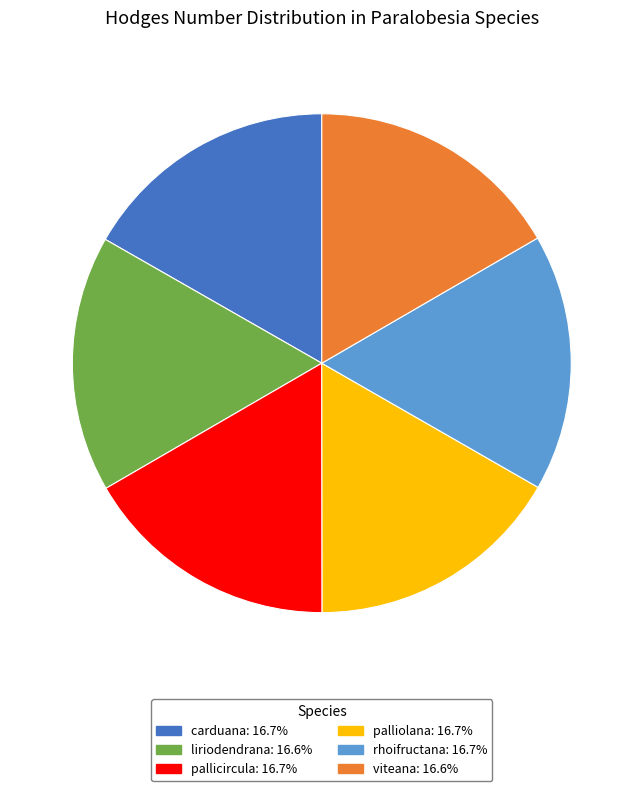

Do pallicircula and carduana together represent more than half of the pie?

No